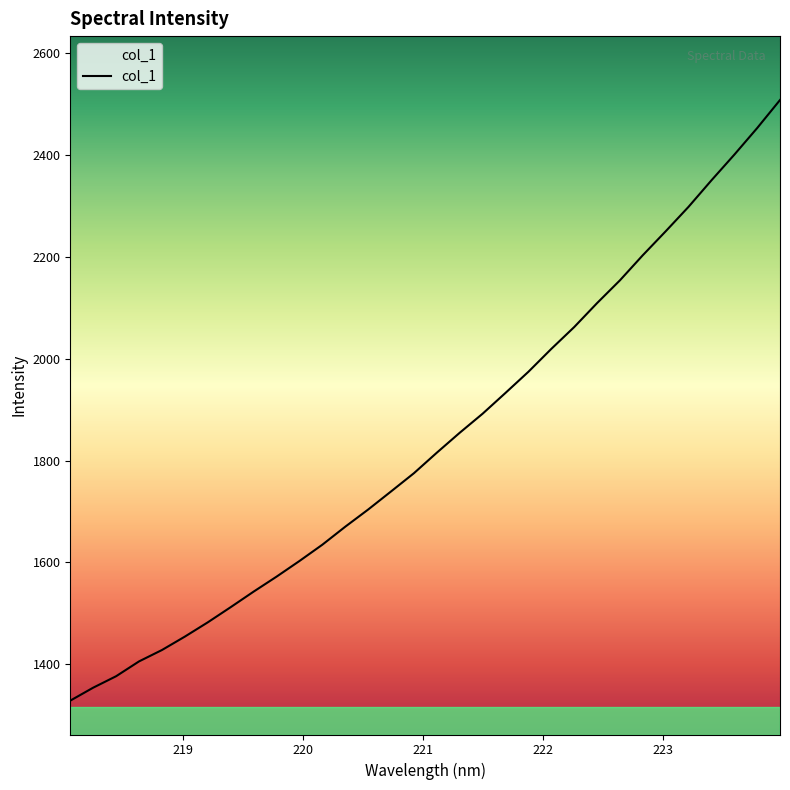

What is the minimum value shown in the chart?

1328.9